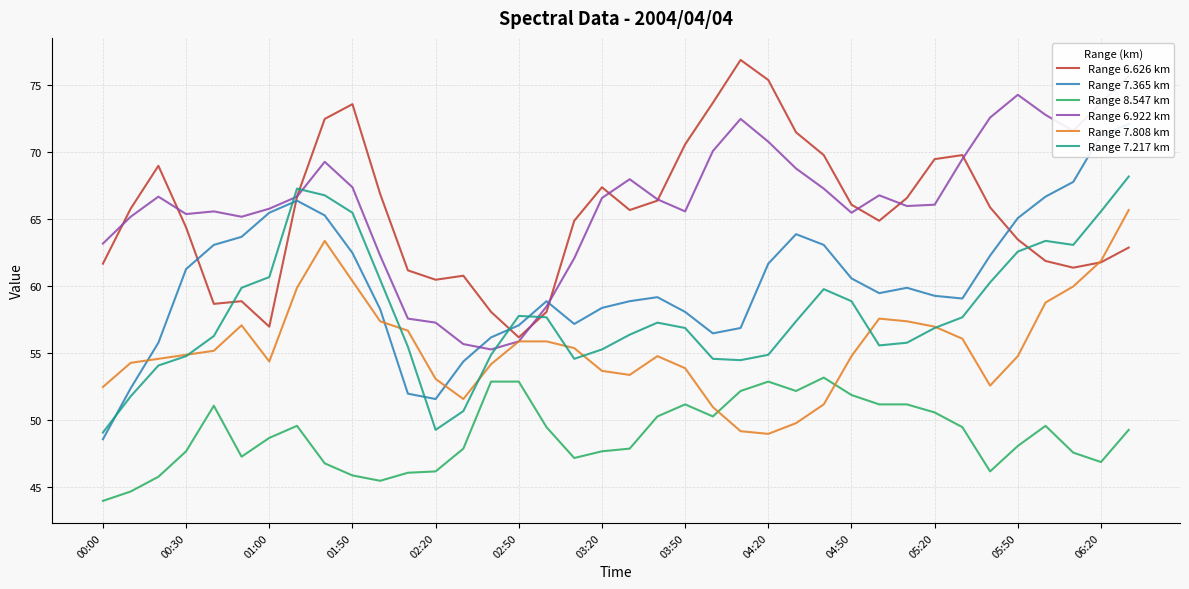

True or false: Range 6.626 km and Range 8.547 km cross at least once.

False